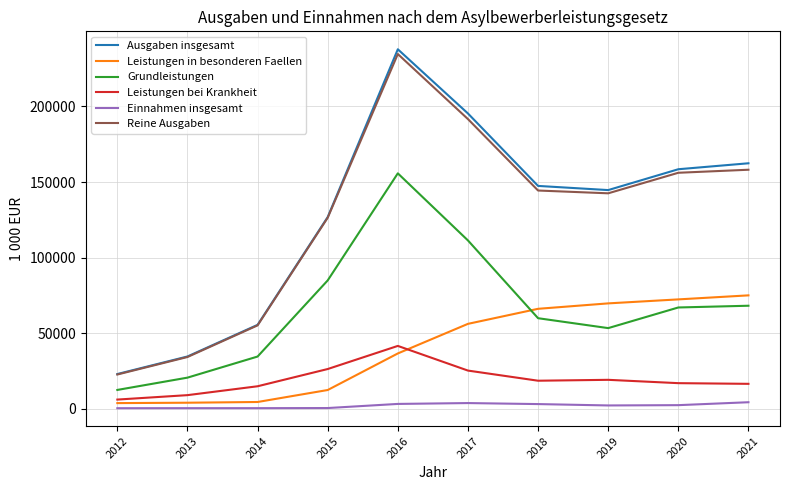

What is the average value of the Leistungen bei Krankheit series?

19374